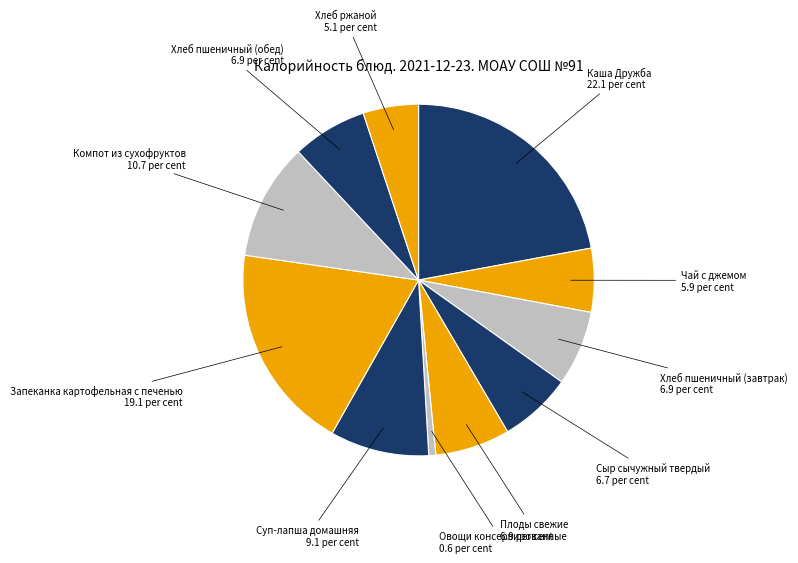

How many slices are in this pie chart?

11